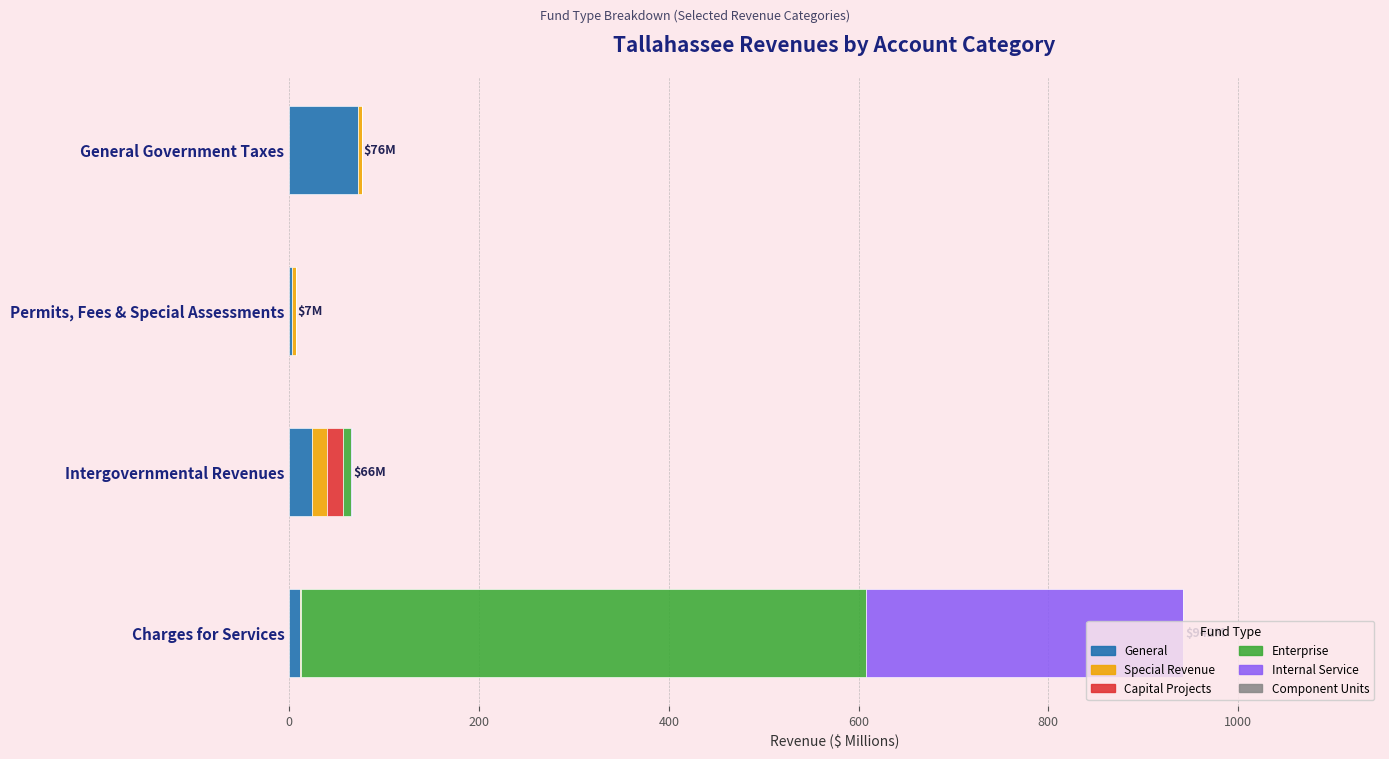

What is the sum of all General values?

111.2